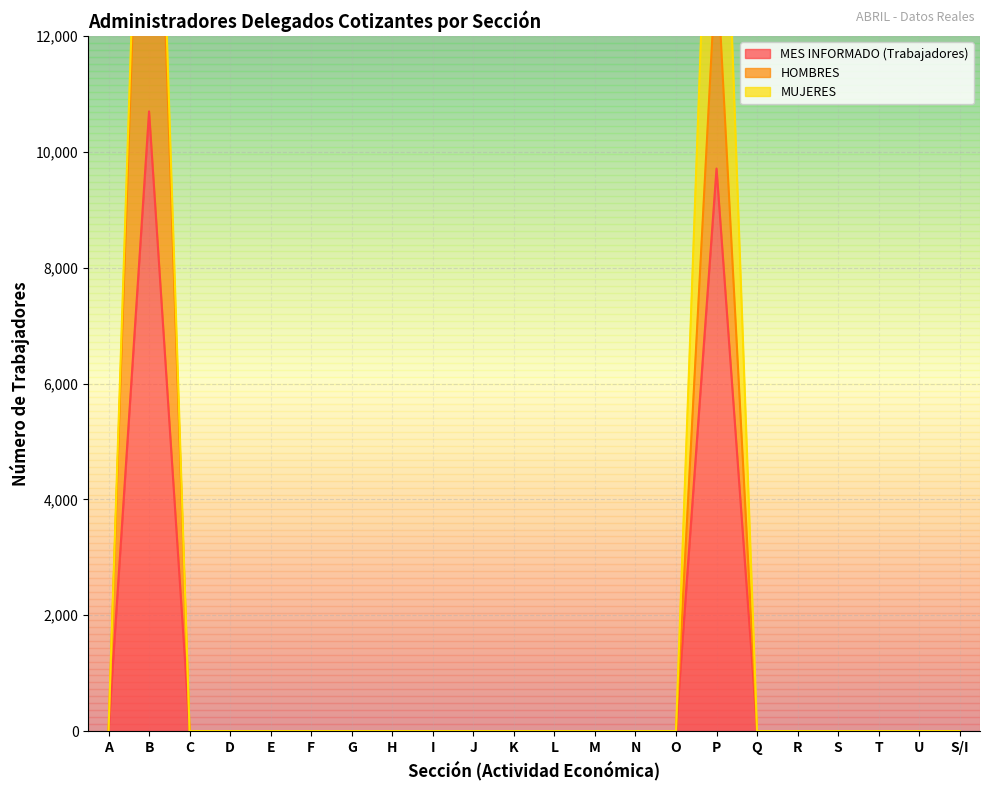

How many positive values does the HOMBRES series have?

2